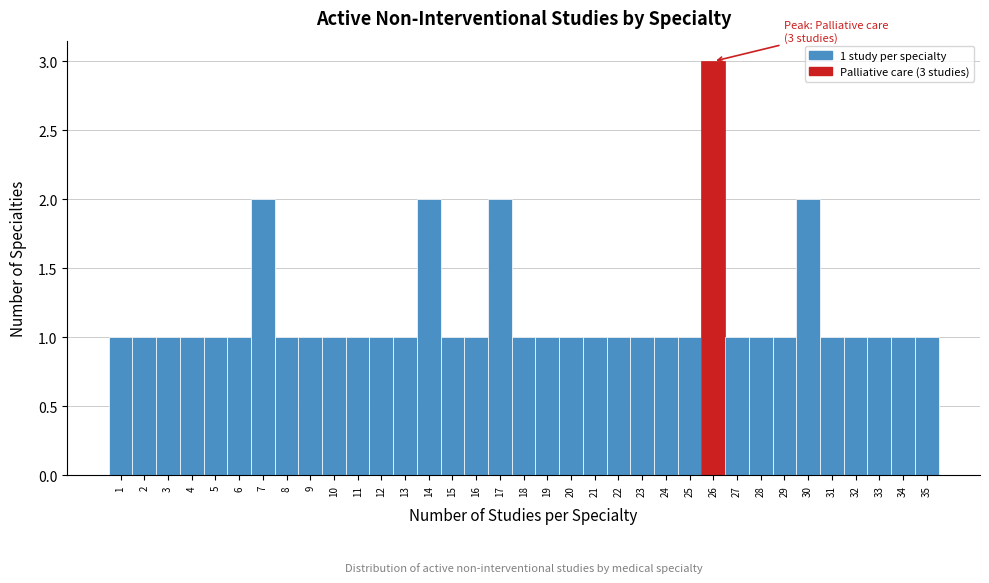

Is it true that the value at 14 is 1?

False